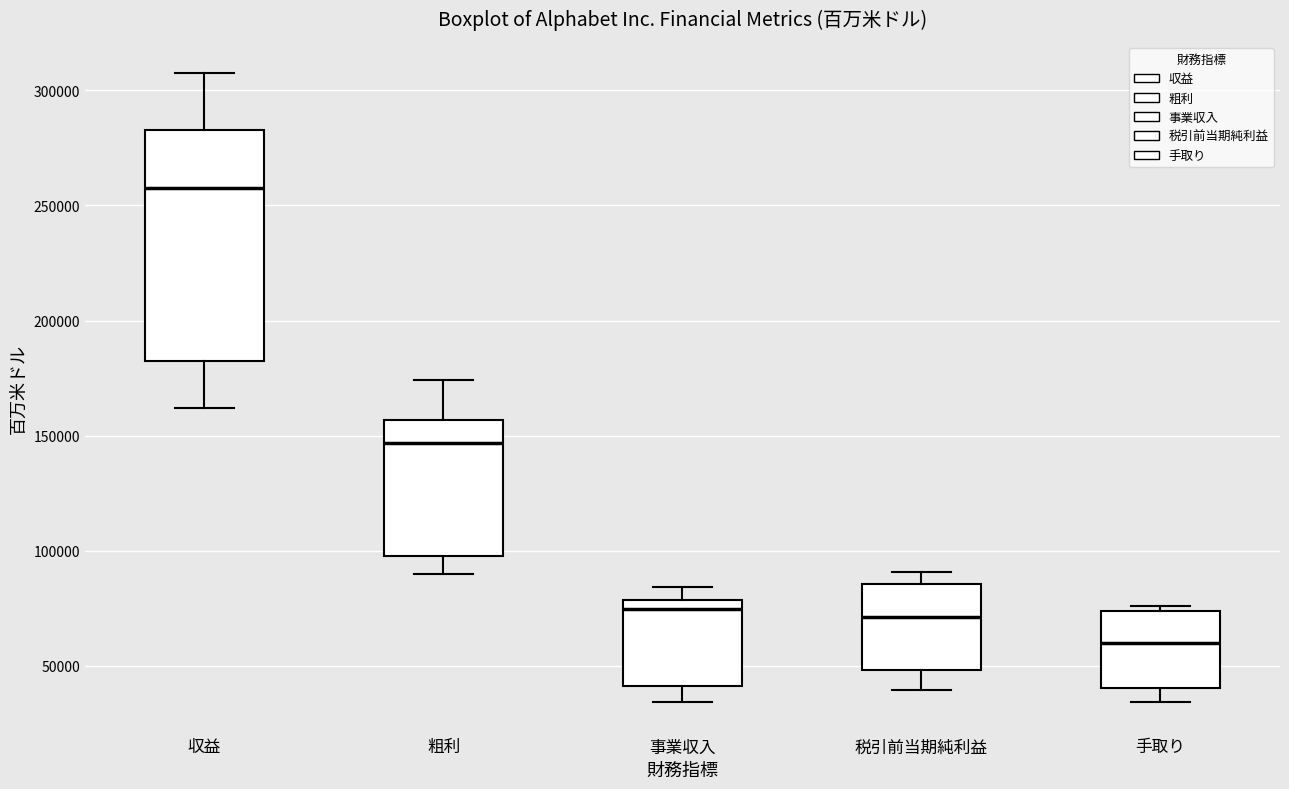

Reading left to right, read every box against the y-axis: the position of its median line, the range the box covers, and the ends of its whiskers. The values are not printed on the chart, so give them approximately, as read against the axis.

収益: median 260000, box 185000 to 285000, whiskers 160000 to 305000
粗利: median 145000, box 100000 to 155000, whiskers 90000 to 175000
事業収入: median 75000, box 40000 to 80000, whiskers 35000 to 85000
税引前当期純利益: median 70000, box 50000 to 85000, whiskers 40000 to 90000
手取り: median 60000, box 40000 to 75000, whiskers 35000 to 75000 (just above the box's upper edge)